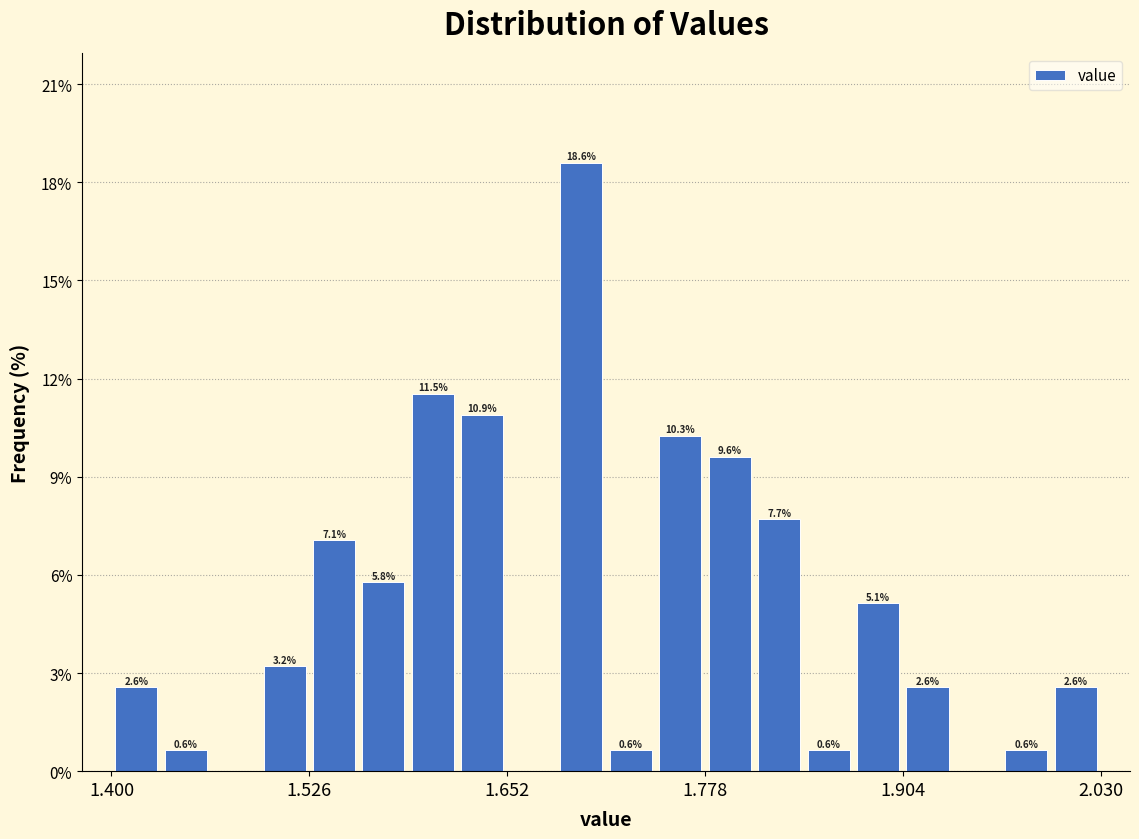

Around what value on the x-axis is the tallest bar? Give the approximate position of its centre, as read against the axis.

1.70